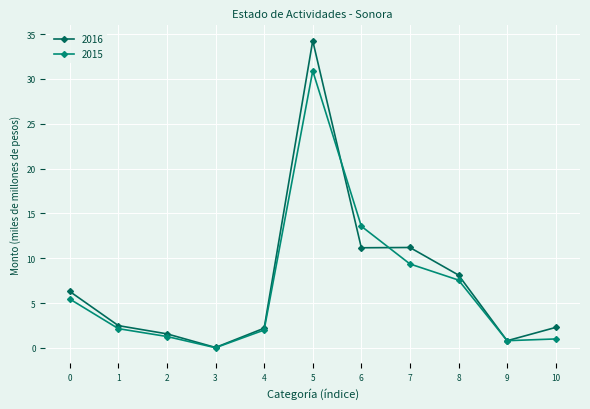

At how many categories does at least one series exceed 5?

5